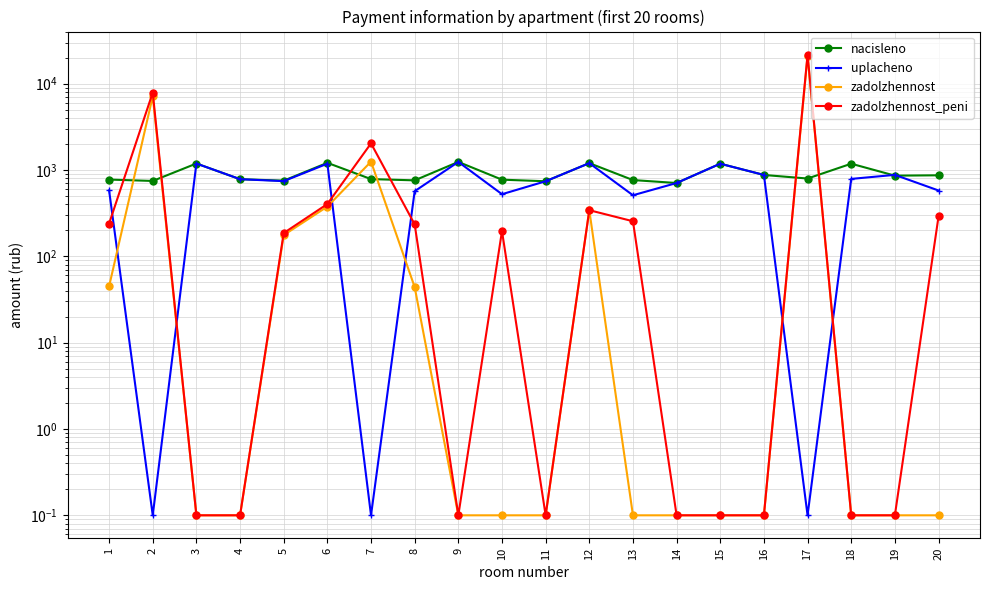

Rank the categories by zadolzhennost_peni value from highest to lowest.

17, 2, 7, 6, 12, 20, 13, 1, 8, 10, 5, 3, 4, 9, 11, 14, 15, 16, 18, 19